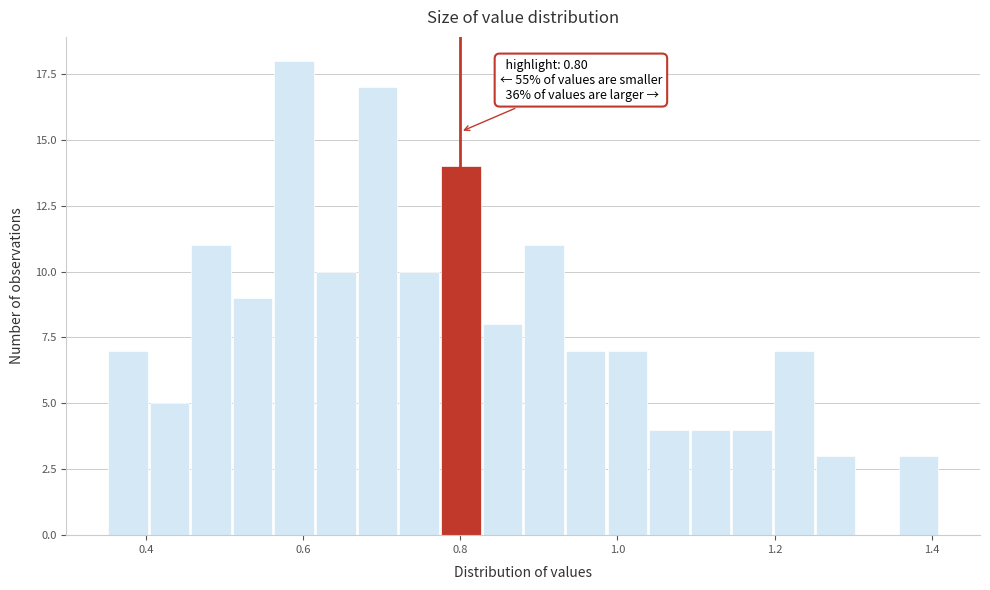

Read against the x-axis, roughly where is the centre of the tallest bar?

0.58